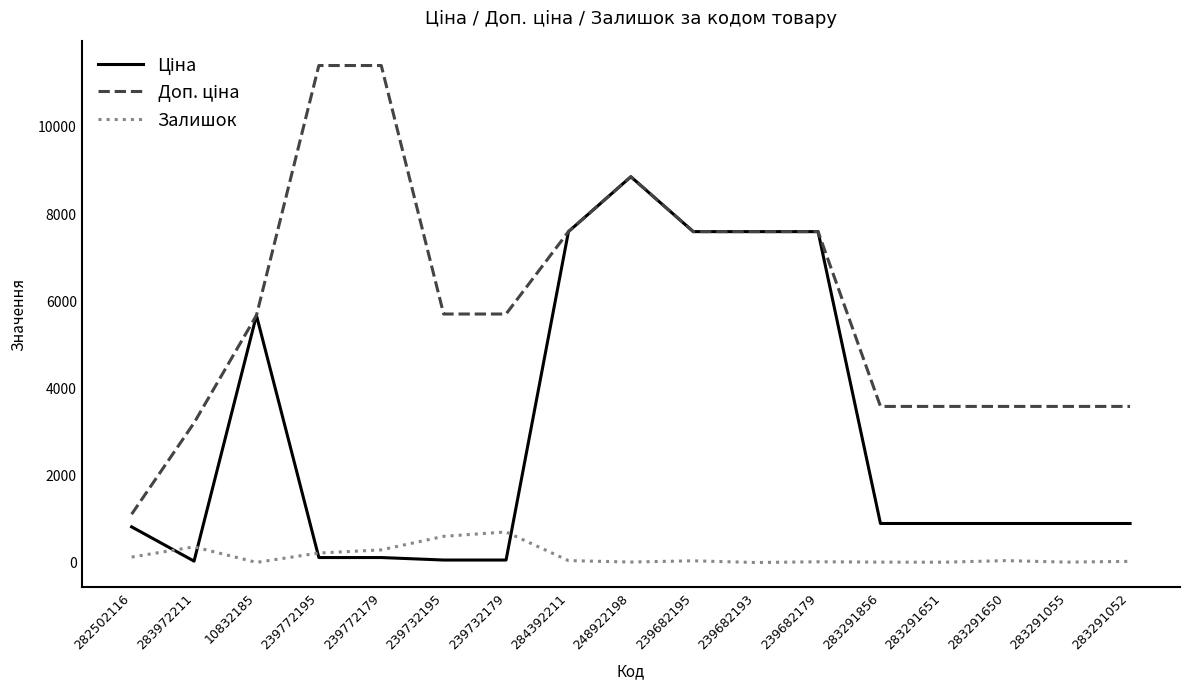

At which category is the sum across all series the highest?

248922198